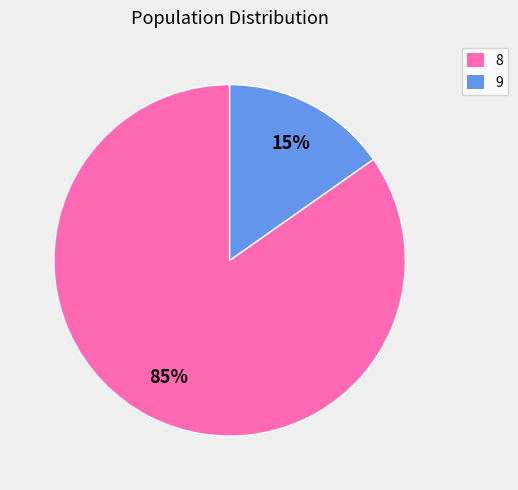

What is the ratio of the value at 9 to the value at 8?

0.2